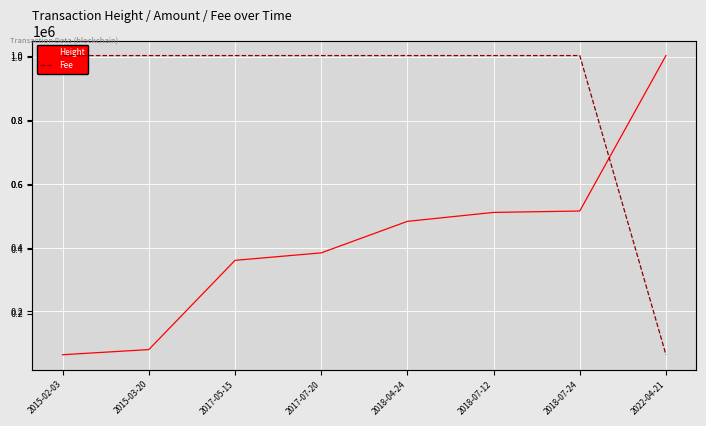

True or false: Fee and Height intersect in this chart.

False